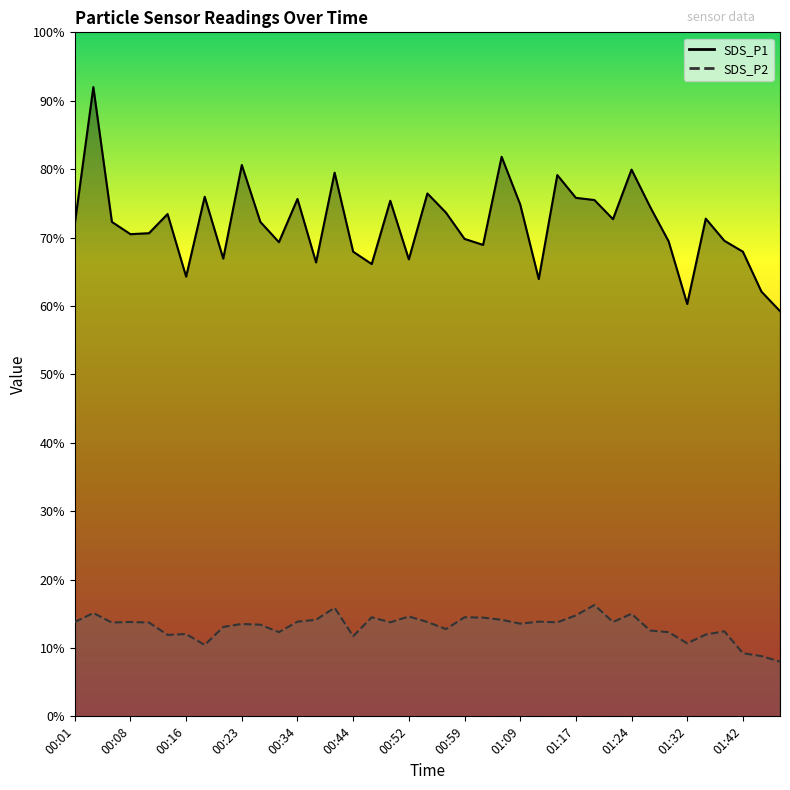

Which label corresponds to the largest value in the chart?

00:03